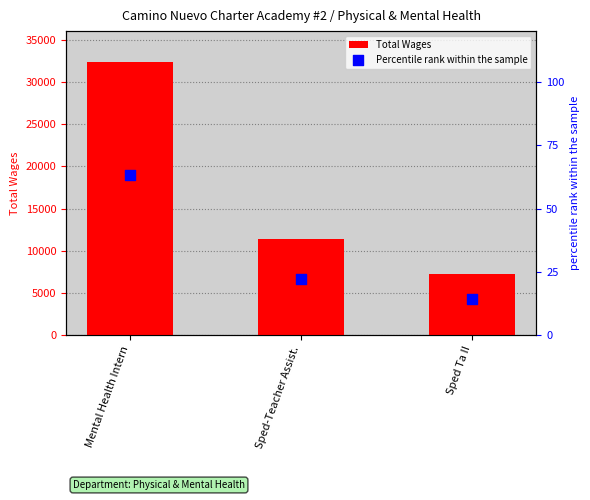

What are all the series names shown in the legend?

Total Wages, Percentile rank within the sample